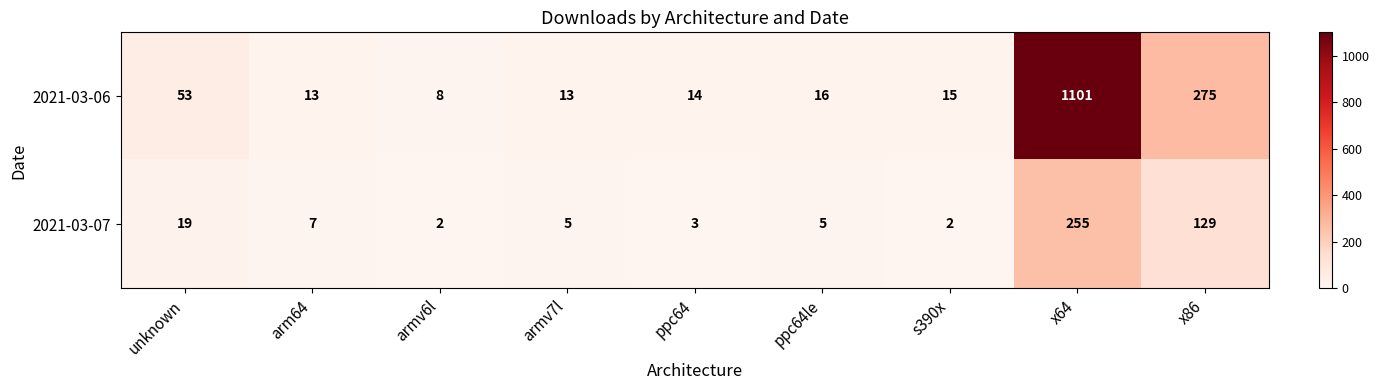

Where is 2021-03-07 nearest to the value 128?

x86